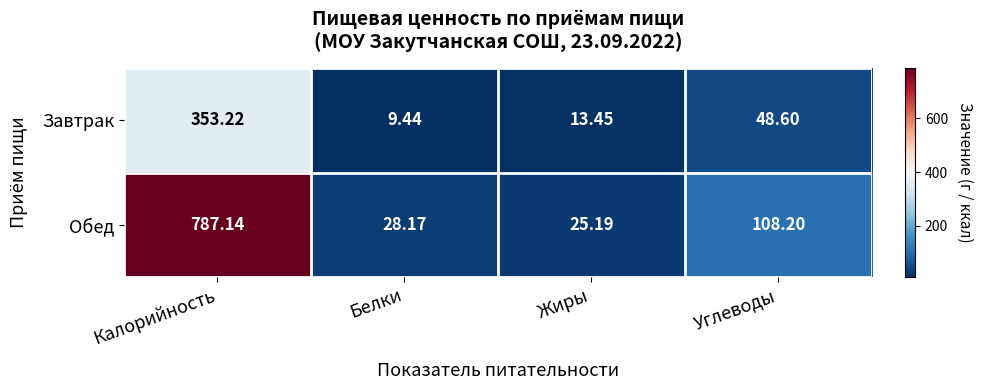

Which category has the highest value in the Завтрак series?

Калорийность